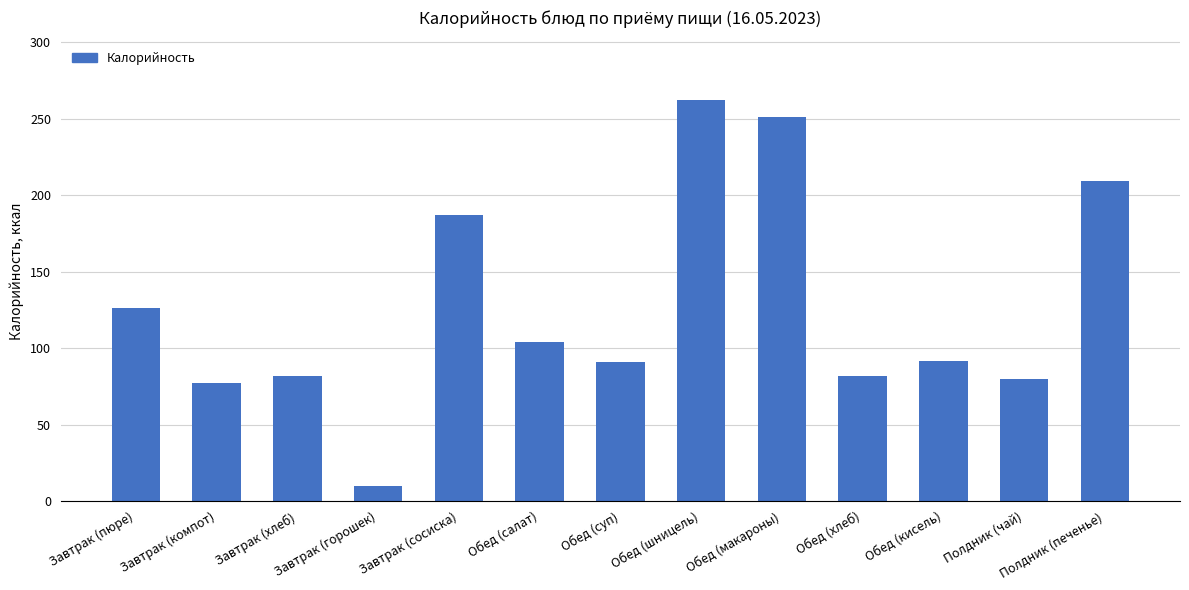

Where is the data nearest to the value 135?

Завтрак (пюре)